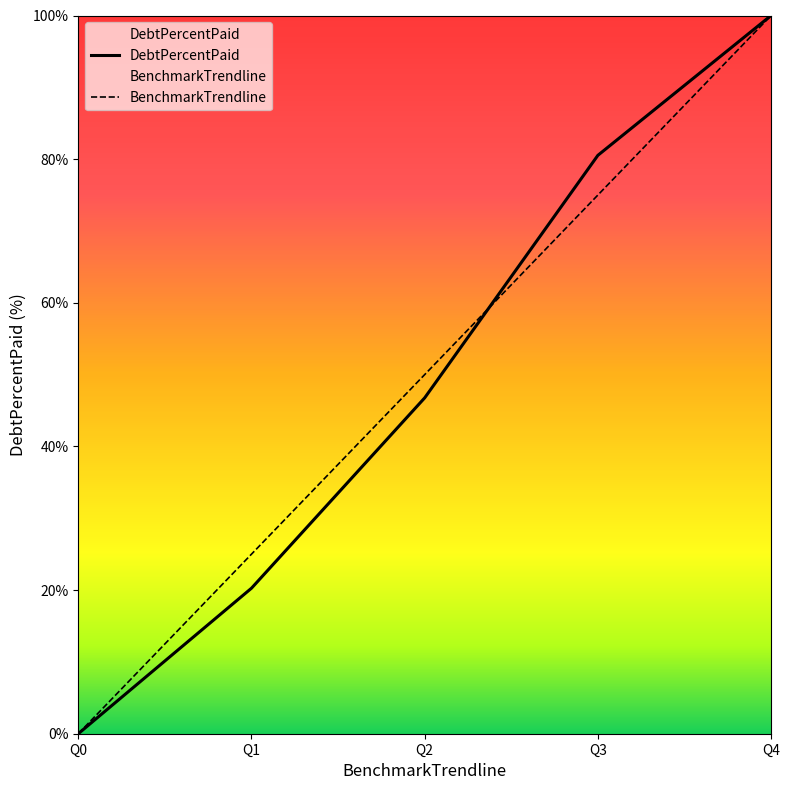

Does the chart display data point markers on the line(s)?

No